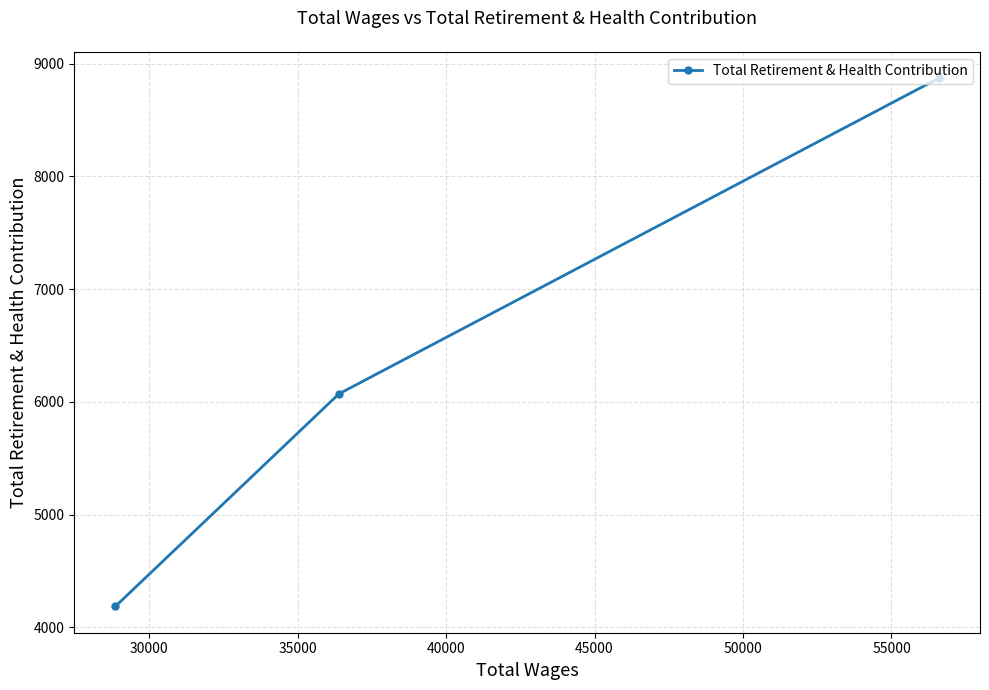

Count the number of values greater than 6071.

1